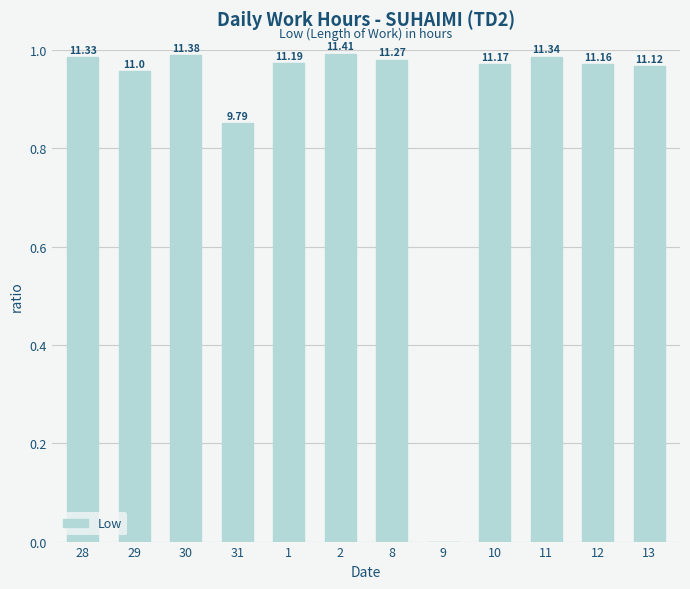

What is the label of the 5th bar from the right?

9